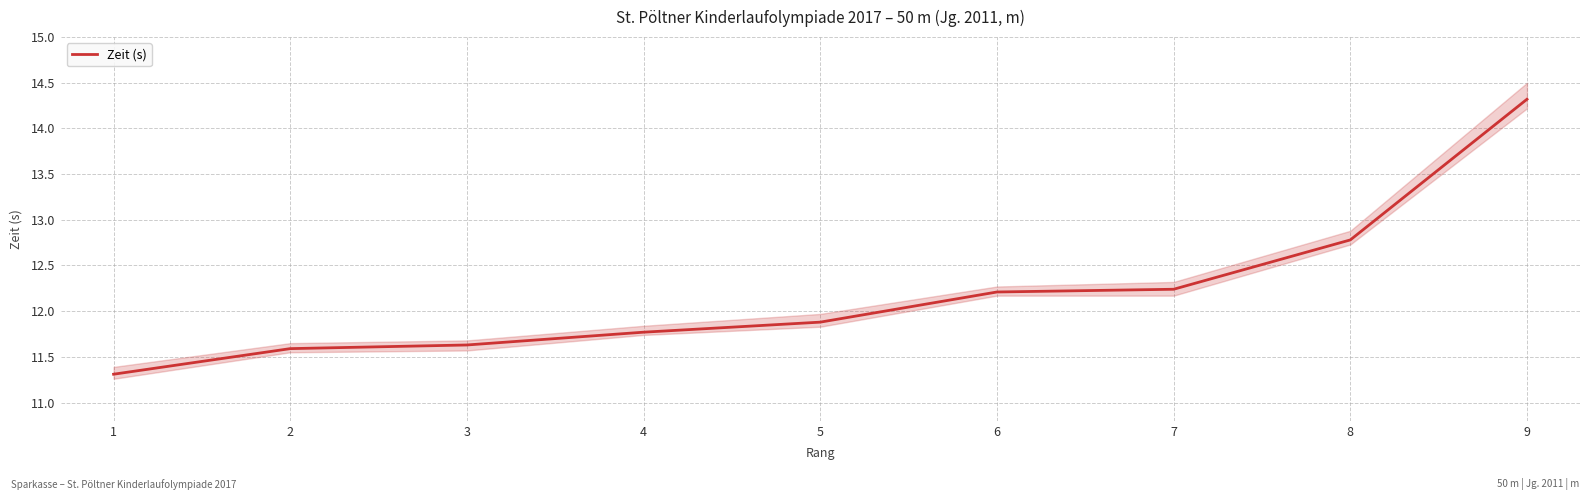

What is the value of the 6th point from the left?

12.2